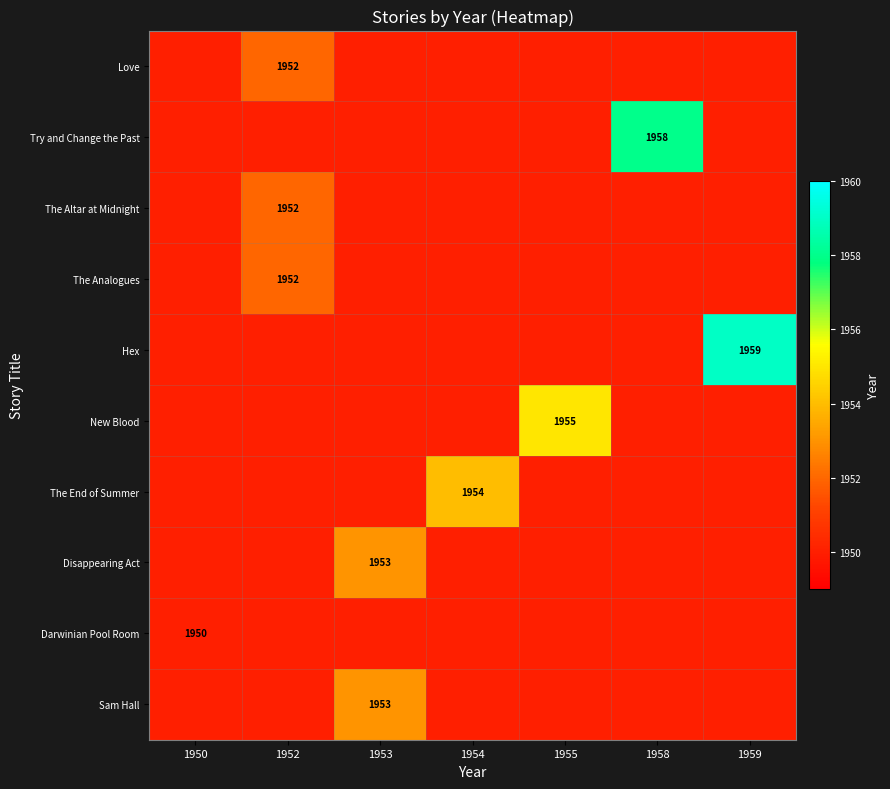

Is it true that The Altar at Midnight equals 1952 at 1952?

True